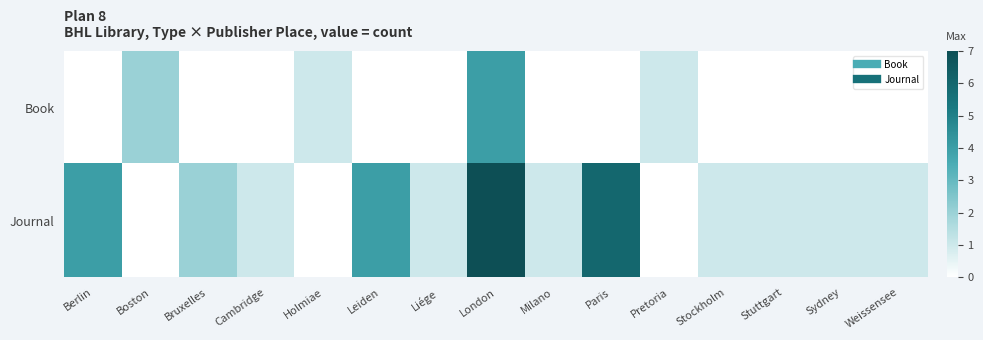

Count the number of data series in this chart.

2